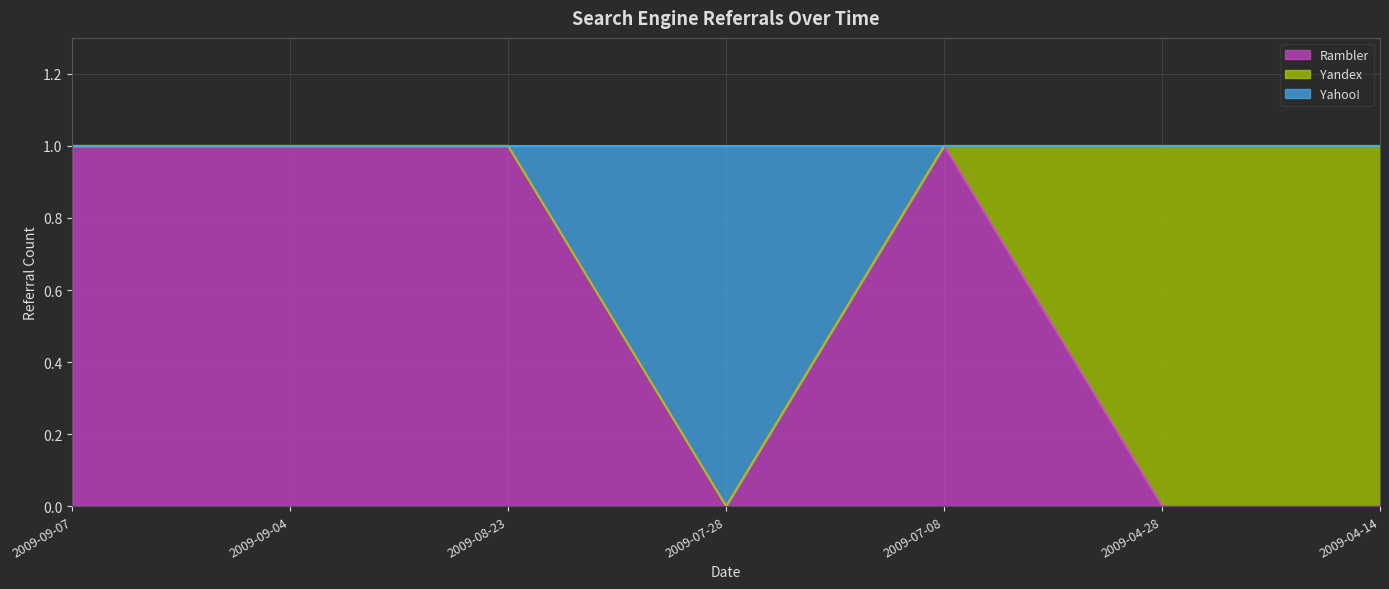

Is it true that Rambler equals 1 at 2009-07-08?

True